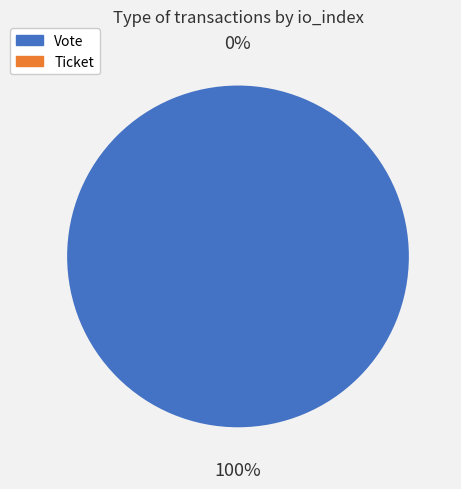

To the nearest percent, what is the difference between the Ticket and Vote slice percentages?

100%